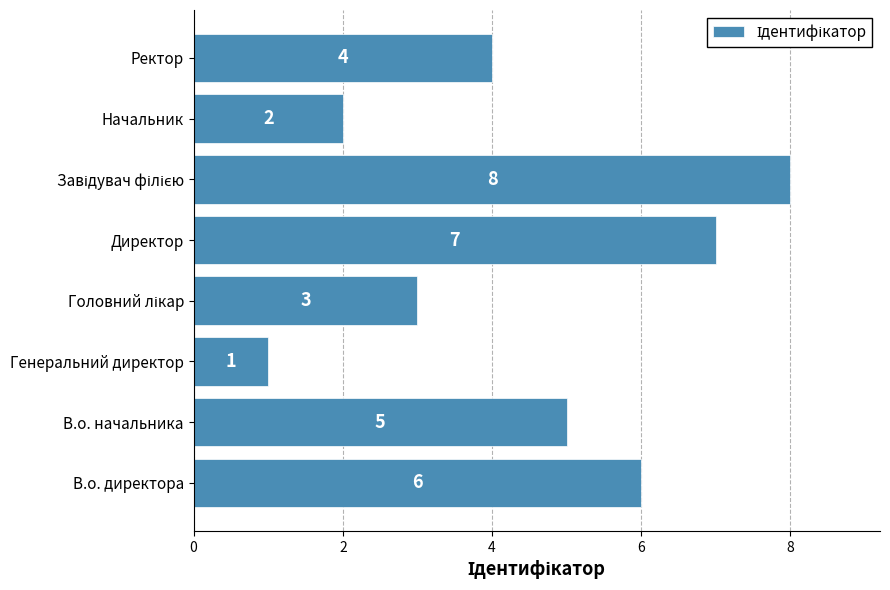

What is the difference between the maximum and minimum values?

7